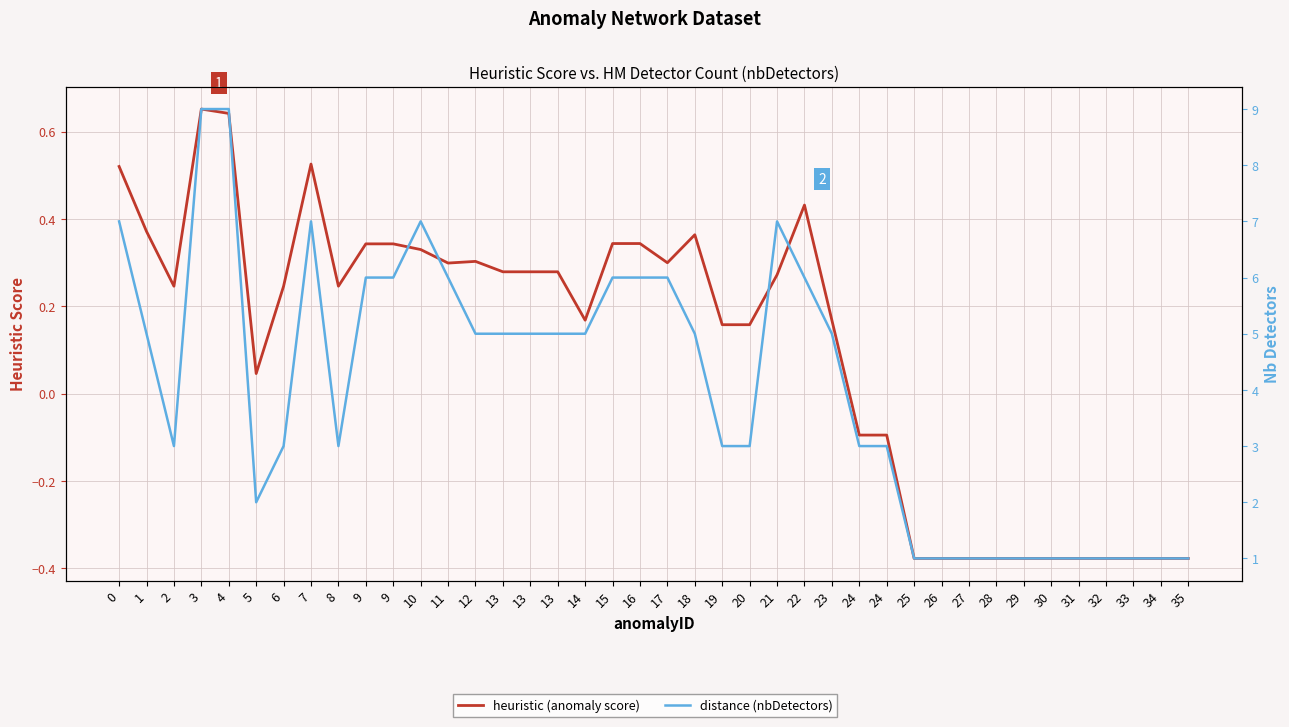

Reading left to right, what are all the values shown in this chart?

heuristic (anomaly score): 0=0.5	1=0.4	2=0.2	3=0.7	4=0.6	5=0.0	6=0.2	7=0.5	8=0.2	9=0.3	9=0.3	10=0.3	11=0.3	12=0.3	13=0.3	13=0.3	13=0.3	14=0.2	15=0.3	16=0.3	17=0.3	18=0.4	19=0.2	20=0.2	21=0.3	22=0.4	23=0.2	24=-0.1	24=-0.1	25=-0.4	26=-0.4	27=-0.4	28=-0.4	29=-0.4	30=-0.4	31=-0.4	32=-0.4	33=-0.4	34=-0.4	35=-0.4
distance (nbDetectors): 0=7.0	1=5.0	2=3.0	3=9.0	4=9.0	5=2.0	6=3.0	7=7.0	8=3.0	9=6.0	9=6.0	10=7.0	11=6.0	12=5.0	13=5.0	13=5.0	13=5.0	14=5.0	15=6.0	16=6.0	17=6.0	18=5.0	19=3.0	20=3.0	21=7.0	22=6.0	23=5.0	24=3.0	24=3.0	25=1.0	26=1.0	27=1.0	28=1.0	29=1.0	30=1.0	31=1.0	32=1.0	33=1.0	34=1.0	35=1.0